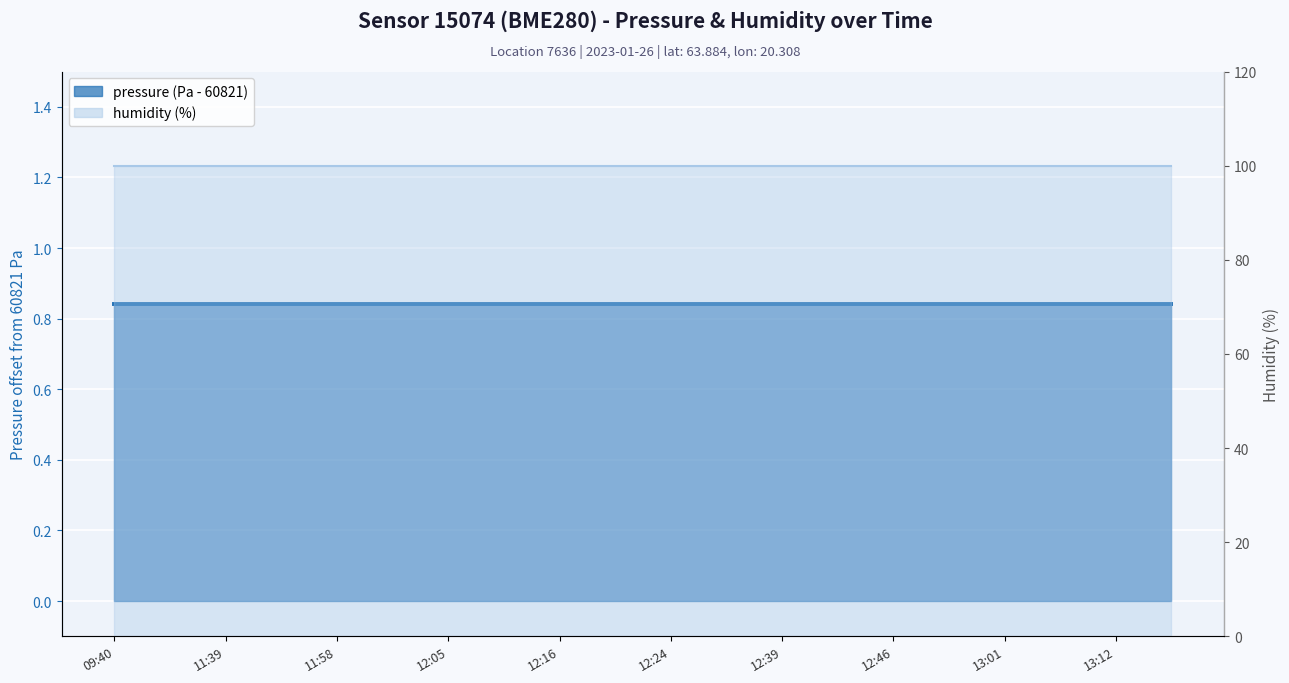

The pressure line series shows 1.4 at 11. True or false?

False